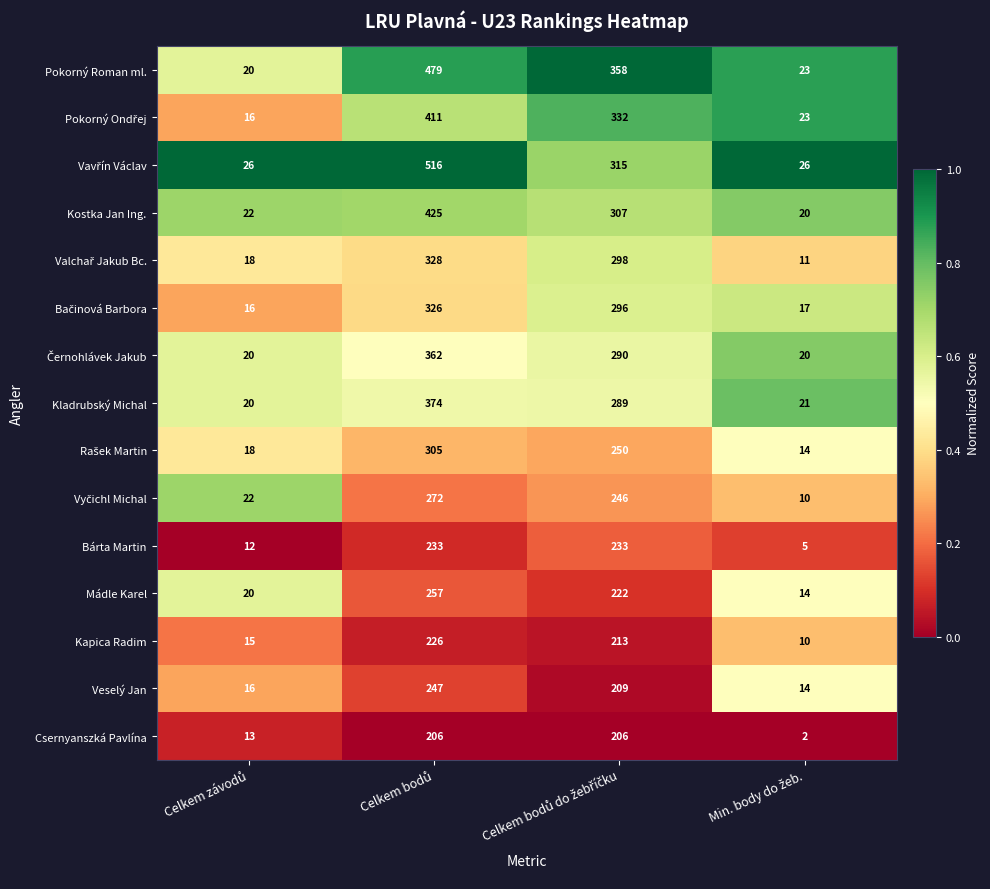

What is the sum of all Mádle Karel values?

513